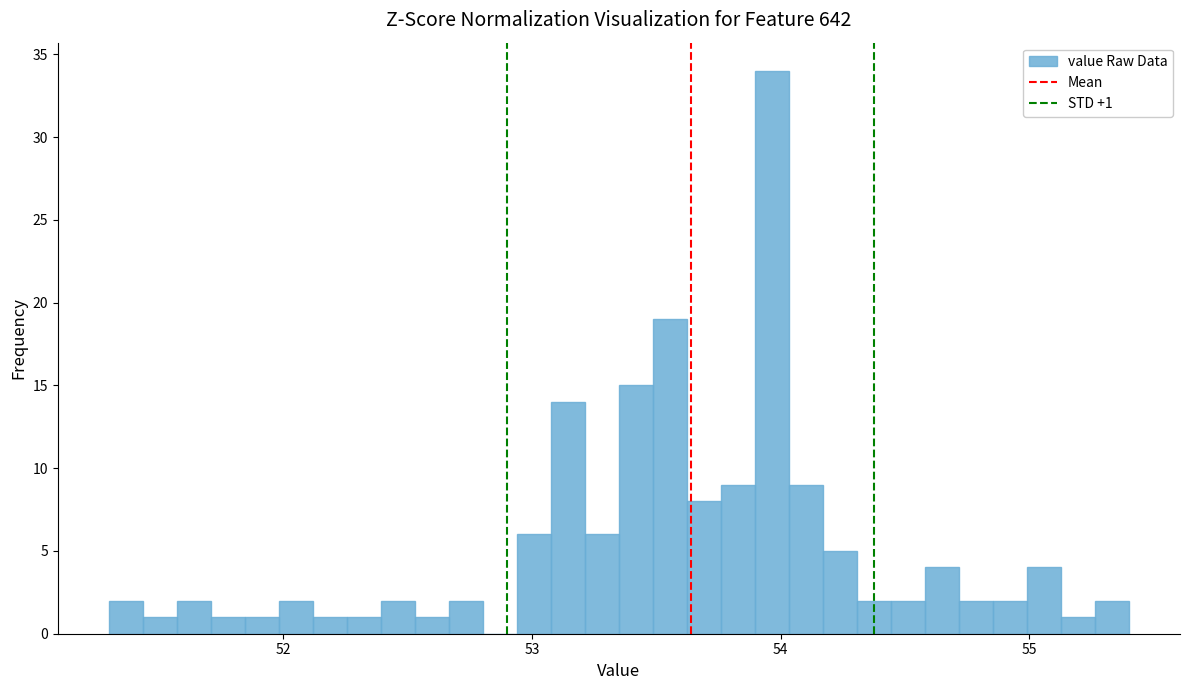

Read against the x-axis, roughly where is the centre of the tallest bar?

54.0